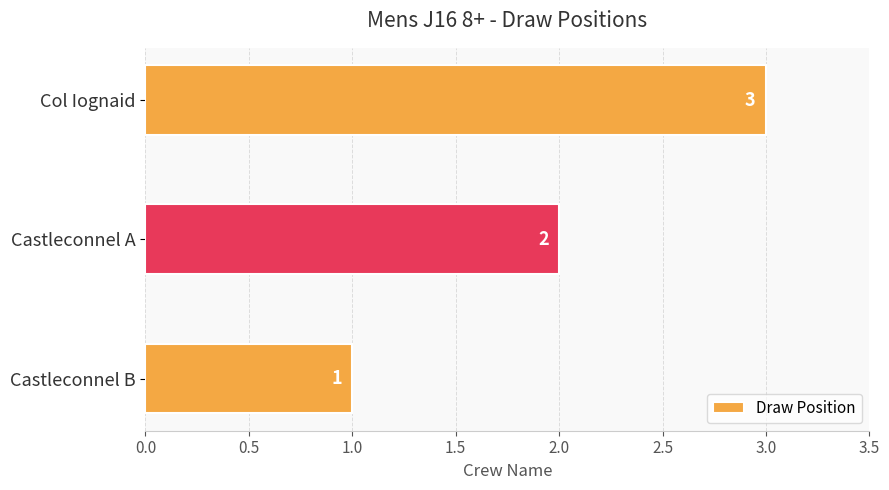

How many categories are shown in the chart?

3